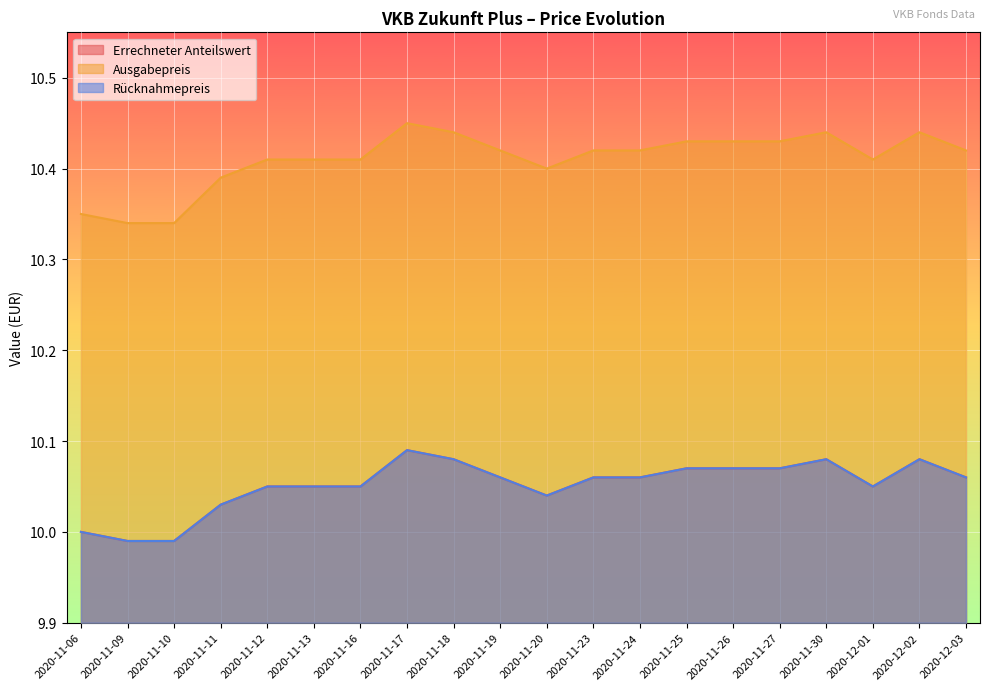

Reading left to right, extract all data points from this chart.

Errechneter Anteilswert: 2020-11-06=10.0	2020-11-09=10.0	2020-11-10=10.0	2020-11-11=10.0	2020-11-12=10.1	2020-11-13=10.1	2020-11-16=10.1	2020-11-17=10.1	2020-11-18=10.1	2020-11-19=10.1	2020-11-20=10.0	2020-11-23=10.1	2020-11-24=10.1	2020-11-25=10.1	2020-11-26=10.1	2020-11-27=10.1	2020-11-30=10.1	2020-12-01=10.1	2020-12-02=10.1	2020-12-03=10.1
Ausgabepreis: 2020-11-06=10.3	2020-11-09=10.3	2020-11-10=10.3	2020-11-11=10.4	2020-11-12=10.4	2020-11-13=10.4	2020-11-16=10.4	2020-11-17=10.4	2020-11-18=10.4	2020-11-19=10.4	2020-11-20=10.4	2020-11-23=10.4	2020-11-24=10.4	2020-11-25=10.4	2020-11-26=10.4	2020-11-27=10.4	2020-11-30=10.4	2020-12-01=10.4	2020-12-02=10.4	2020-12-03=10.4
Rücknahmepreis: 2020-11-06=10.0	2020-11-09=10.0	2020-11-10=10.0	2020-11-11=10.0	2020-11-12=10.1	2020-11-13=10.1	2020-11-16=10.1	2020-11-17=10.1	2020-11-18=10.1	2020-11-19=10.1	2020-11-20=10.0	2020-11-23=10.1	2020-11-24=10.1	2020-11-25=10.1	2020-11-26=10.1	2020-11-27=10.1	2020-11-30=10.1	2020-12-01=10.1	2020-12-02=10.1	2020-12-03=10.1